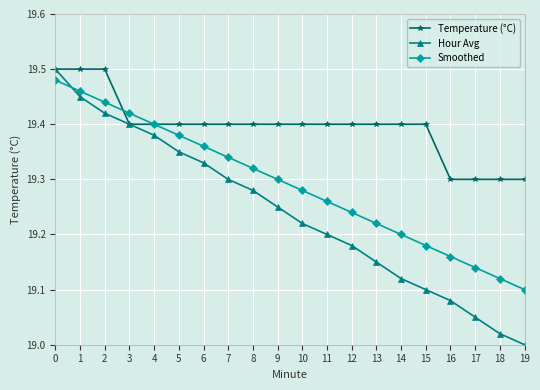

What is the total value across all series at 19?

57.4